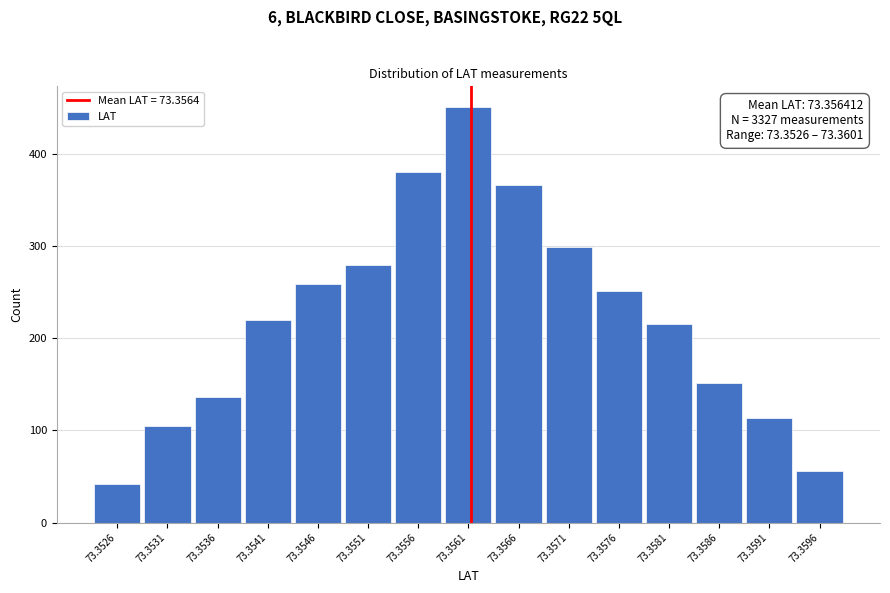

Reading right to left, what are all the values shown in this chart?

56	113	152	216	251	299	366	451	381	280	259	220	136	105	42